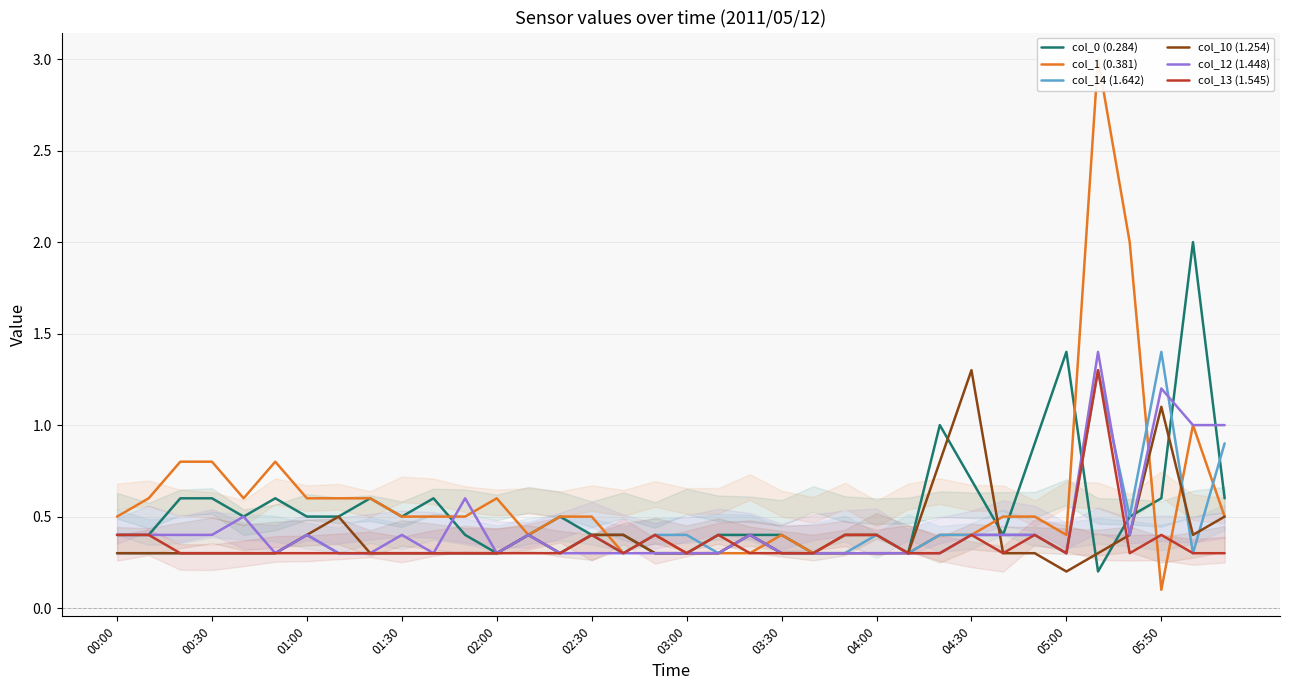

True or false: col_13 (1.545) has a value of 0.6 at 33.

False